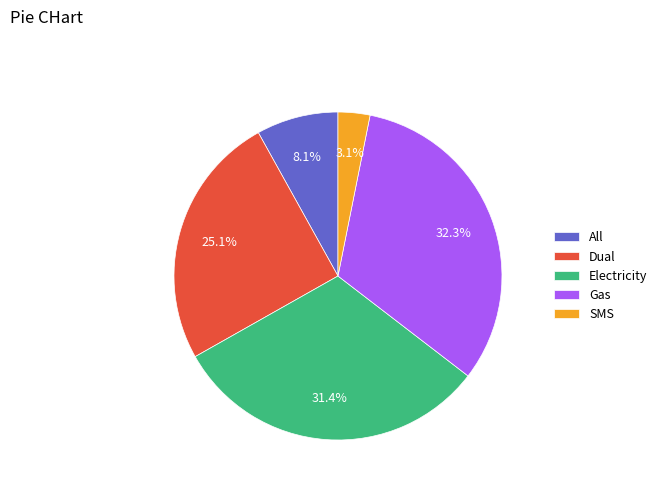

Is it true that Gas is 32% of the pie?

True